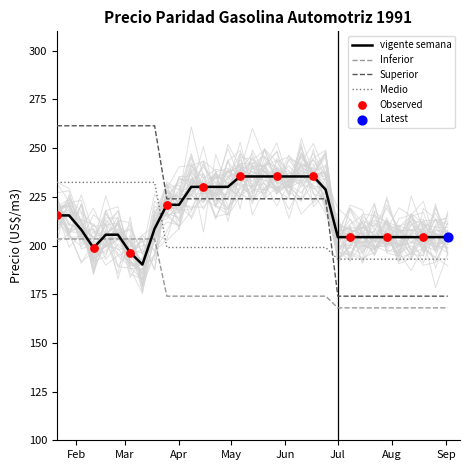

Which series has the largest total across all categories?

Superior